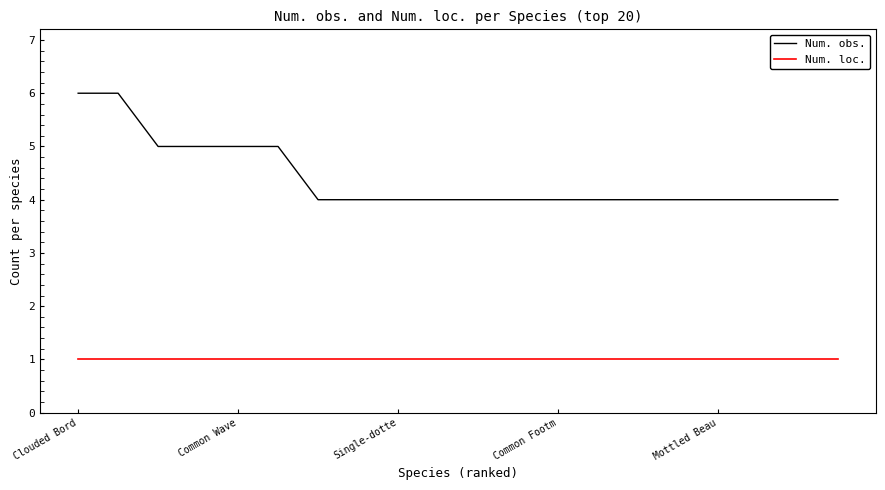

Which series has the largest total across all categories?

Num. obs.